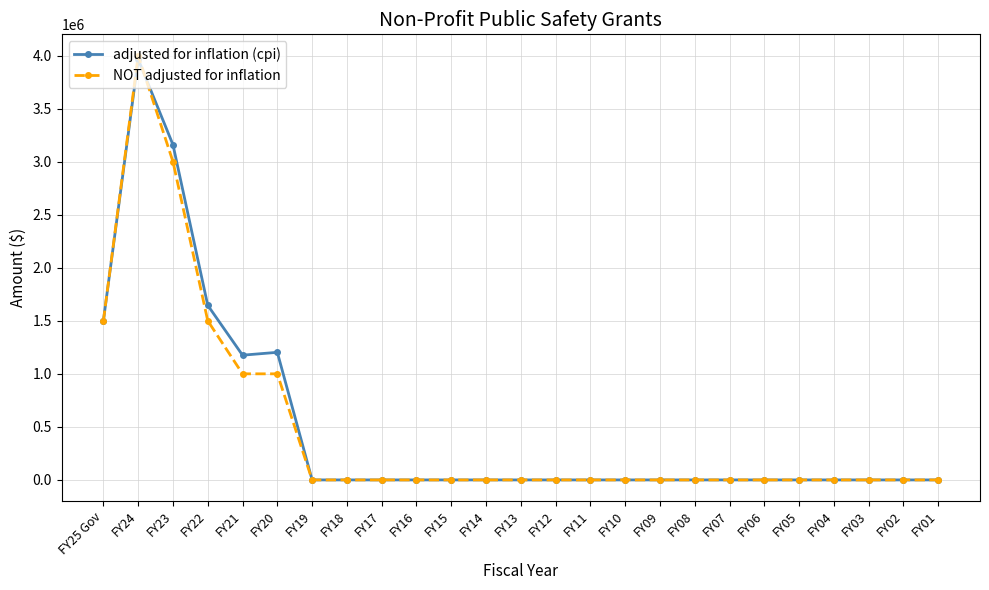

What are all the series names shown in the legend?

adjusted for inflation (cpi), NOT adjusted for inflation